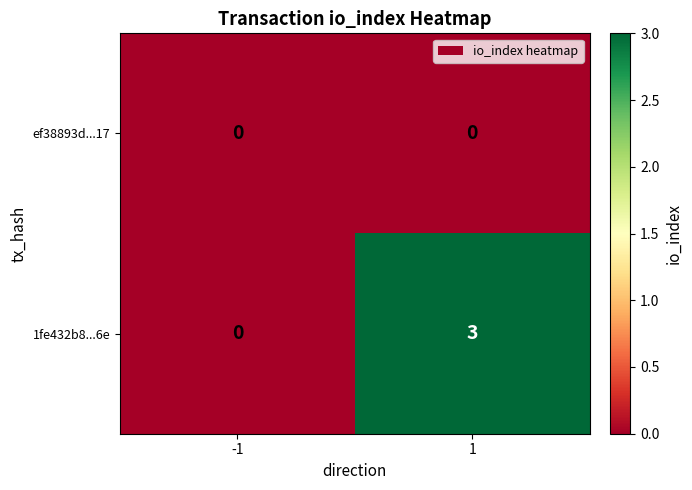

What is the difference between the maximum and minimum values in the 1fe432b8...6e series?

3